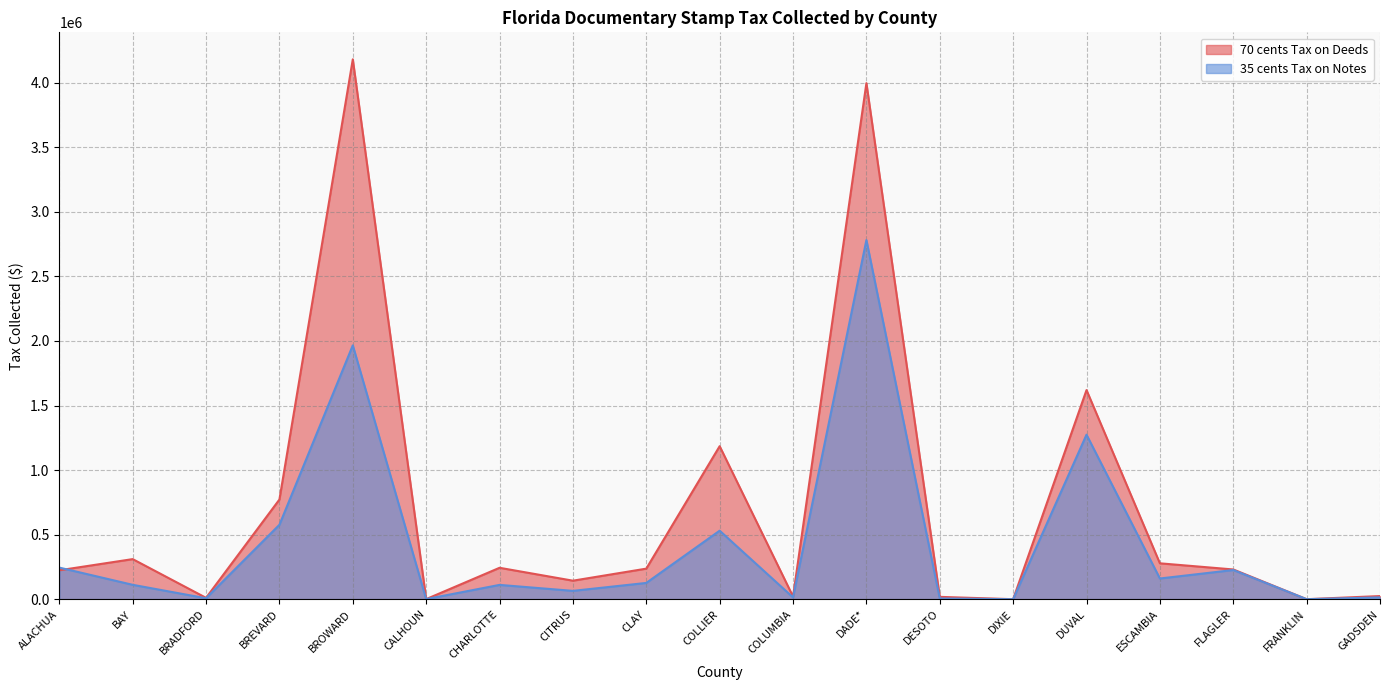

What is the difference between the highest and lowest values at ESCAMBIA?

117665.8